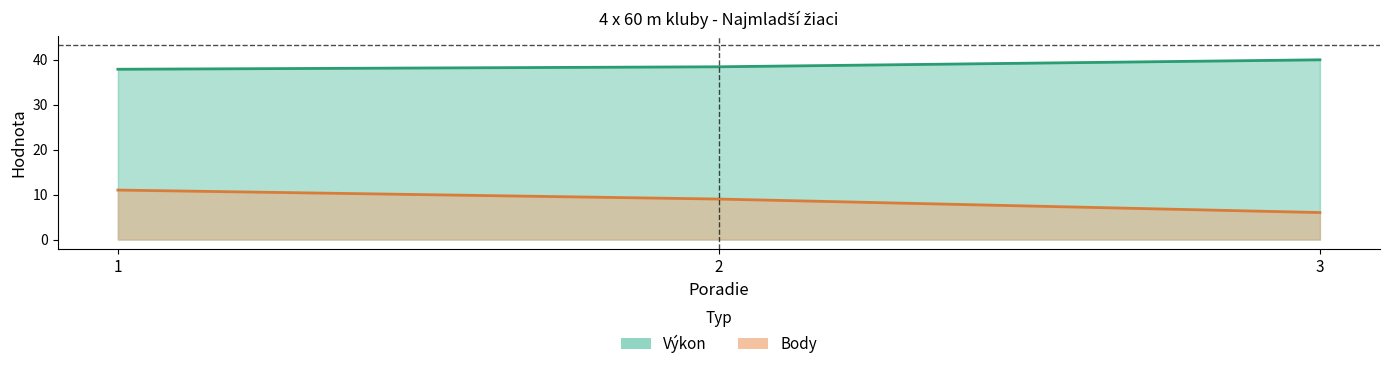

What is the spread (max minus min) of values at 1?

26.9